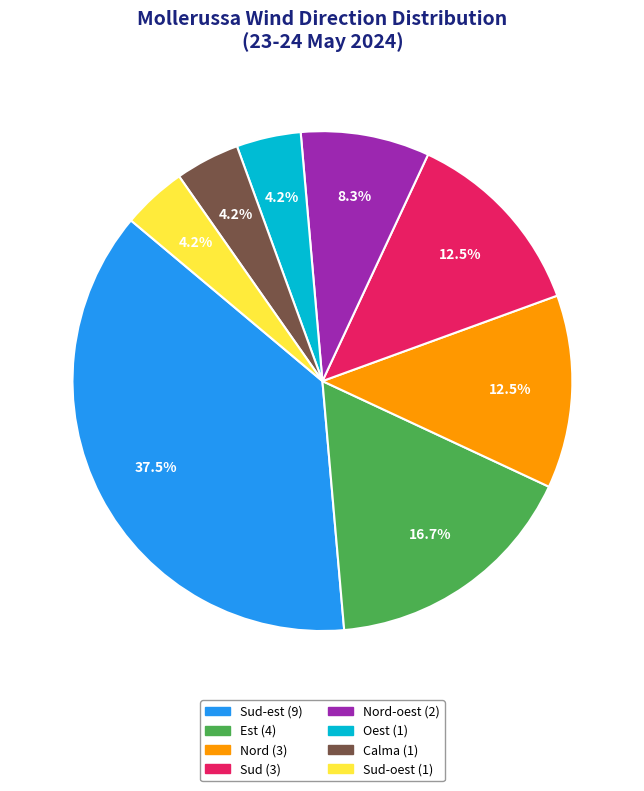

Does any single category account for the majority?

No